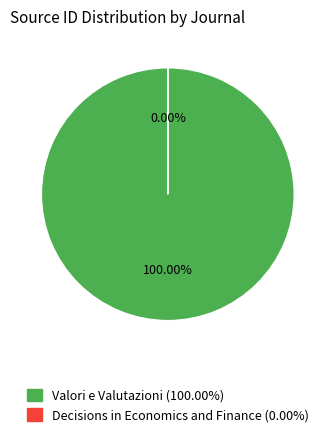

What is the total percentage of Valori e Valutazioni and Decisions in Economics and Finance?

100.0%